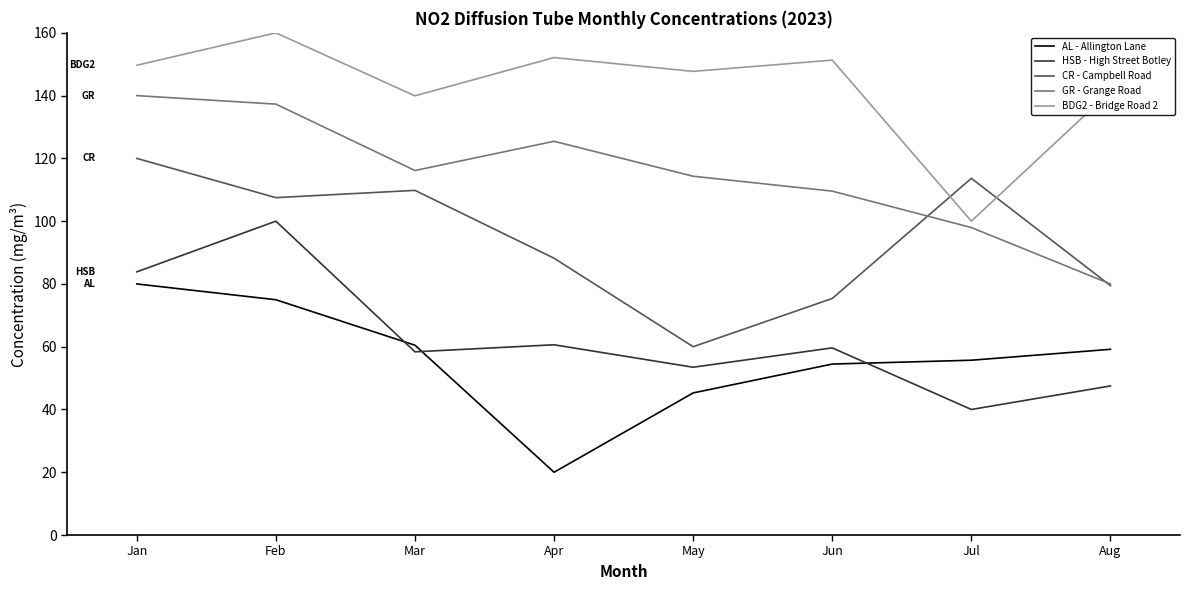

How many interior local valleys does the HSB - High Street Botley series have?

3